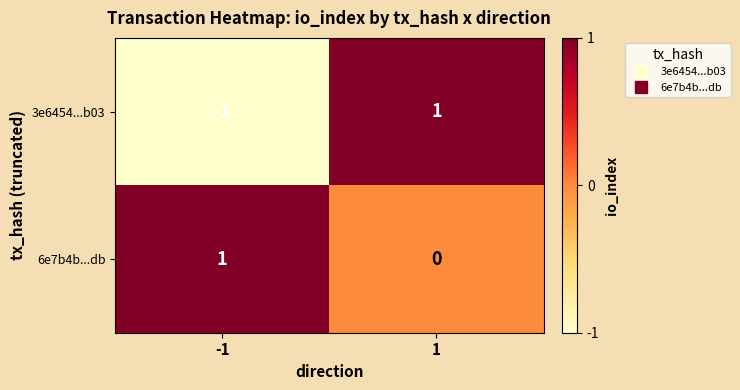

At -1, list the series in order from smallest to largest.

3e6454...b03, 6e7b4b...db